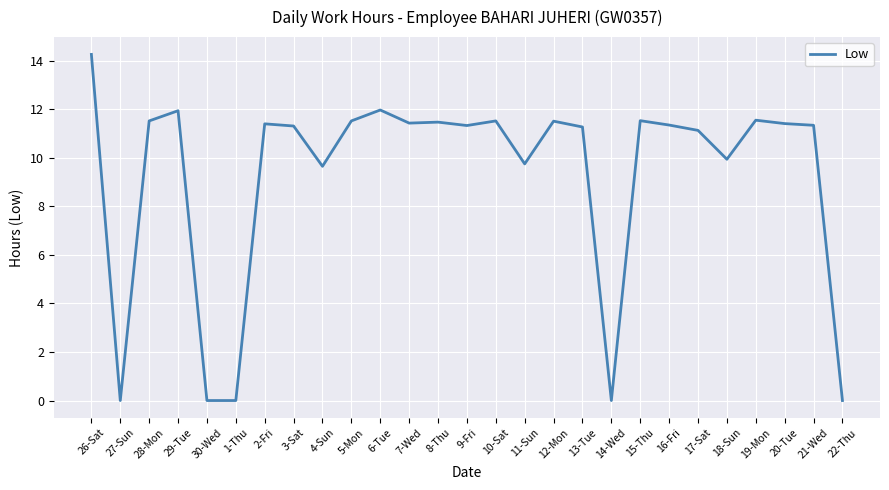

What position from the left is 26-Sat?

1